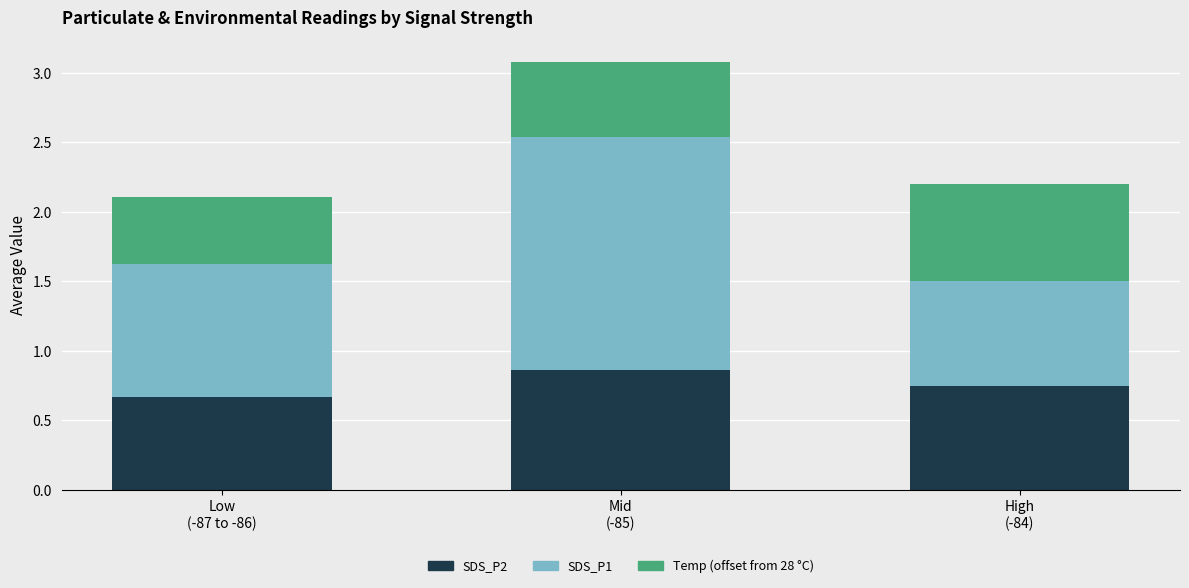

Count the number of categories in the chart.

3